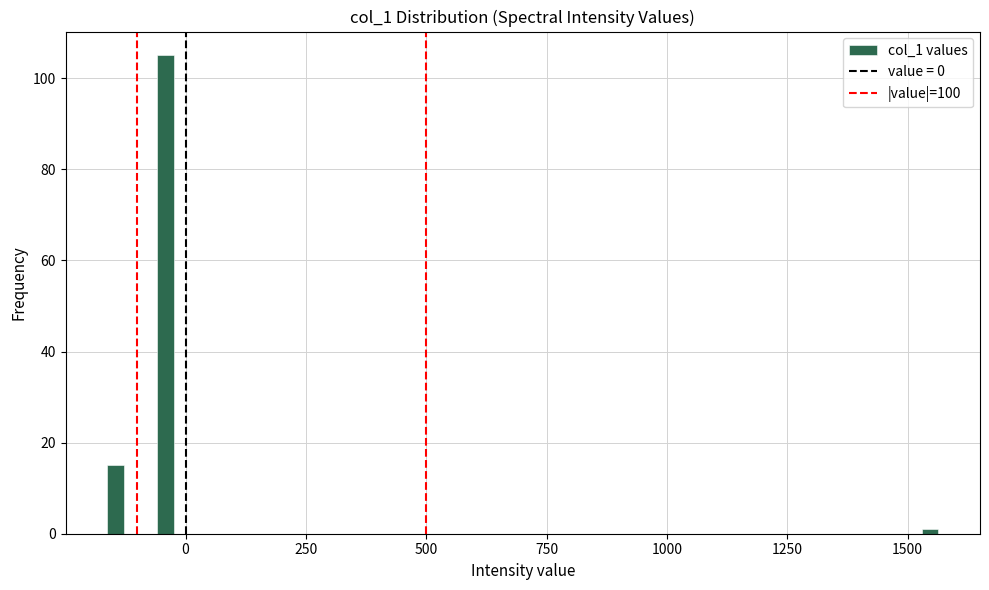

Around what value on the x-axis is the tallest bar? Give the approximate position of its centre, as read against the axis.

-50